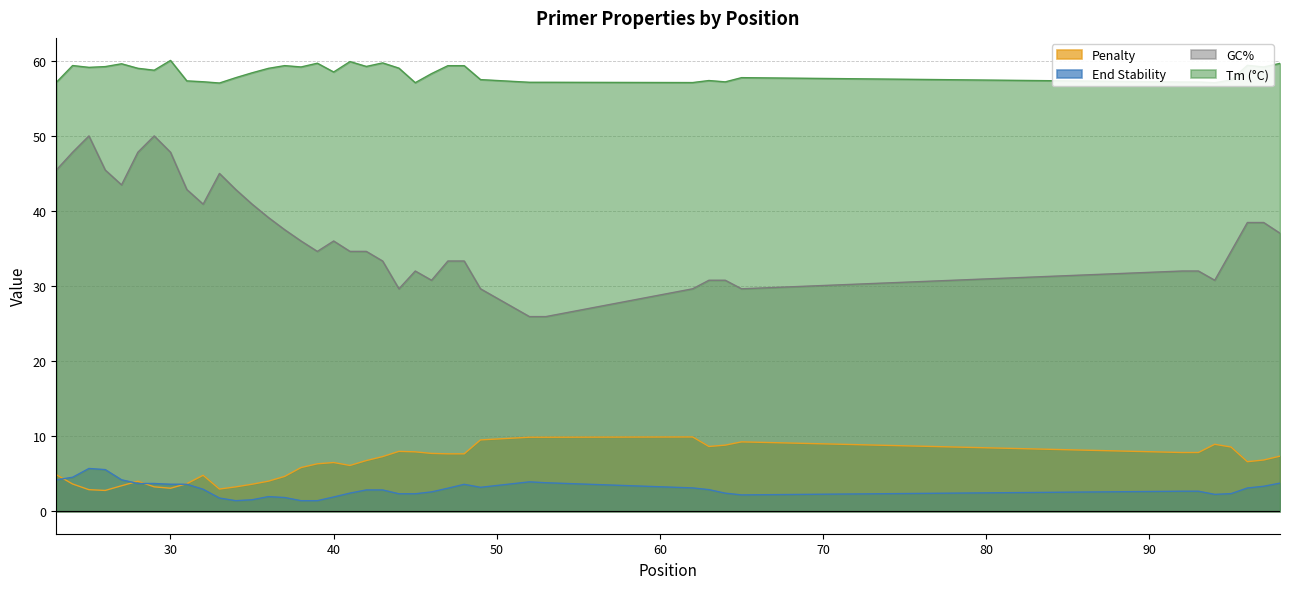

Which series ends up on top after the final intersection of pen and PRIMER_LEFT_0_END_STABILITY?

pen